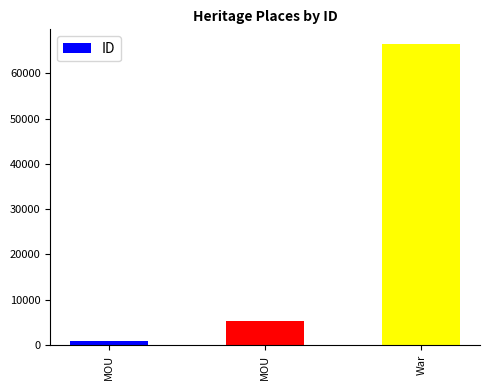

Where is the data nearest to the value 33617?

MOU